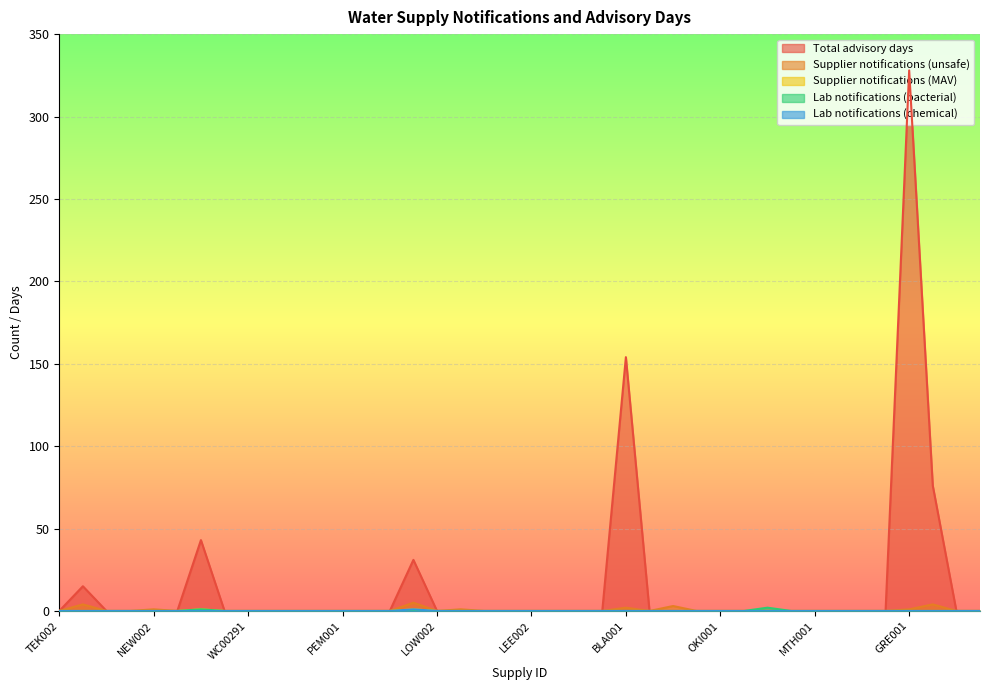

Rank the series at WAI078 from highest to lowest value.

Total advisory days, Supplier notifications (unsafe), Supplier notifications (MAV), Lab notifications (bacterial), Lab notifications (chemical)